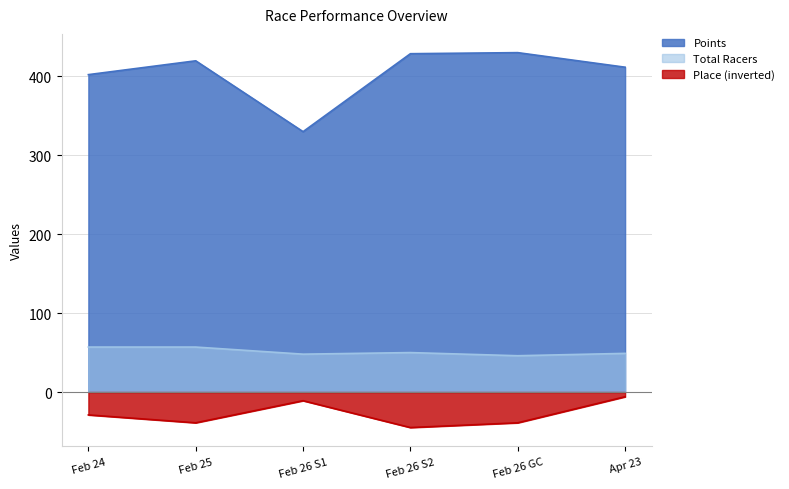

In Place, how many points are higher than both neighbors (excluding endpoints)?

1